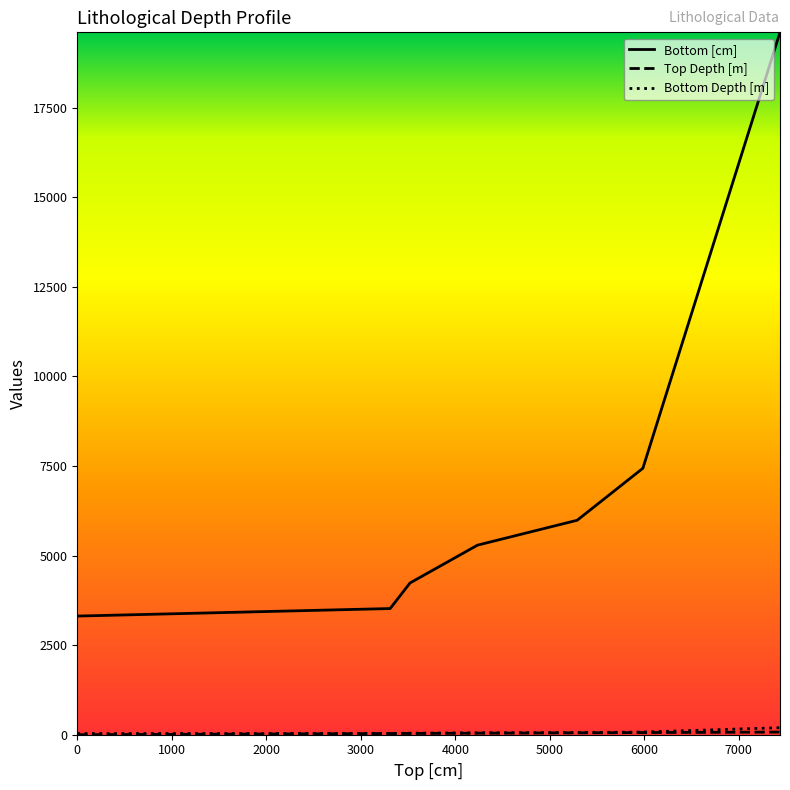

Which series has the widest spread of values?

Bottom [cm]